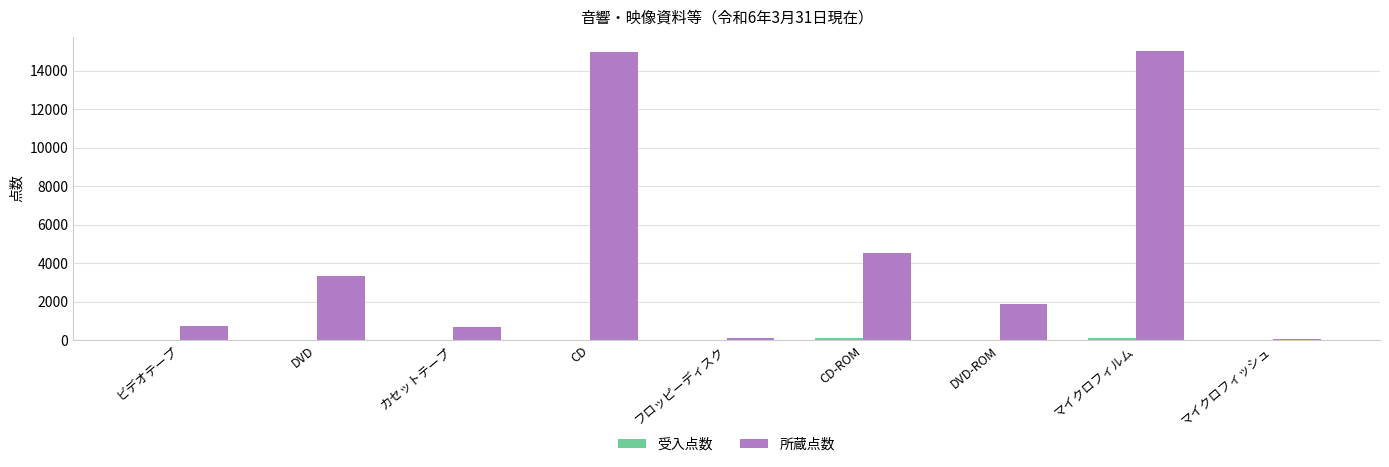

What is the maximum value shown in the chart?

15002